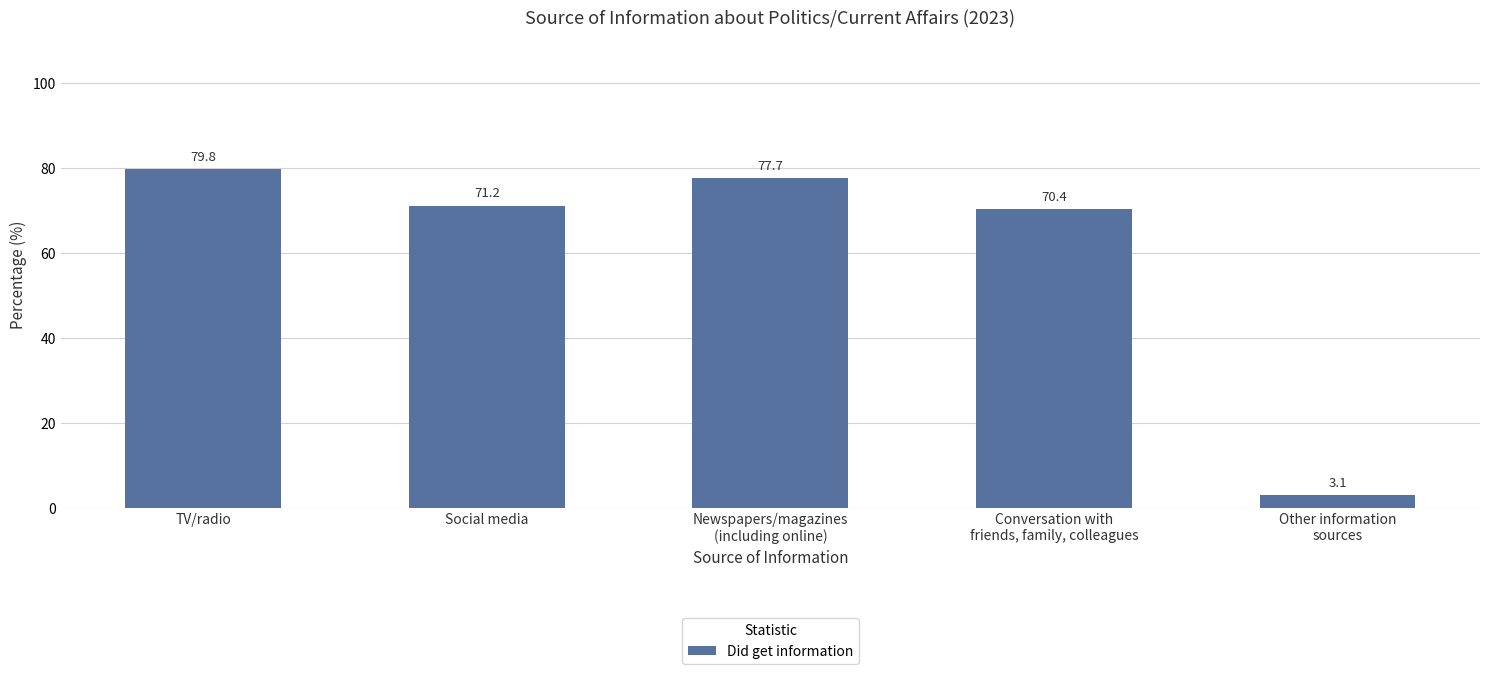

Rank the categories by value from lowest to highest.

Other information
sources, Conversation with
friends, family, colleagues, Social media, Newspapers/magazines
(including online), TV/radio